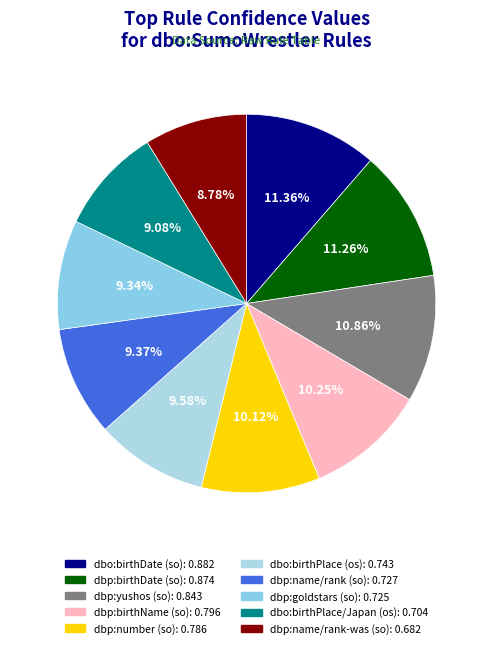

How many slices are in this pie chart?

10